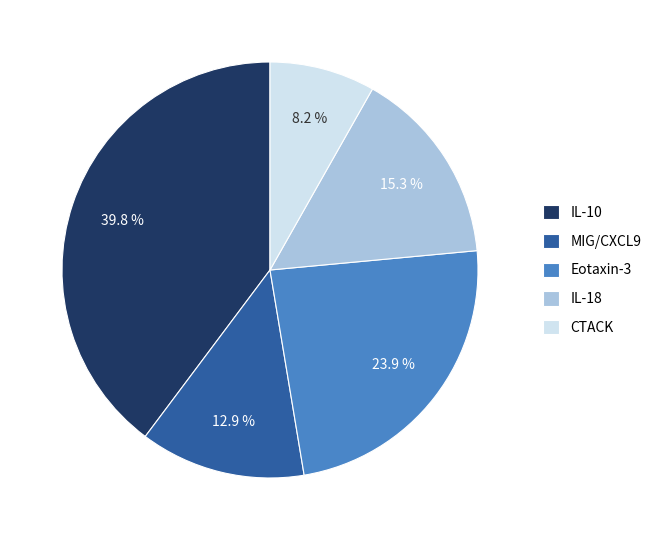

Between IL-18 and CTACK, which is larger?

IL-18